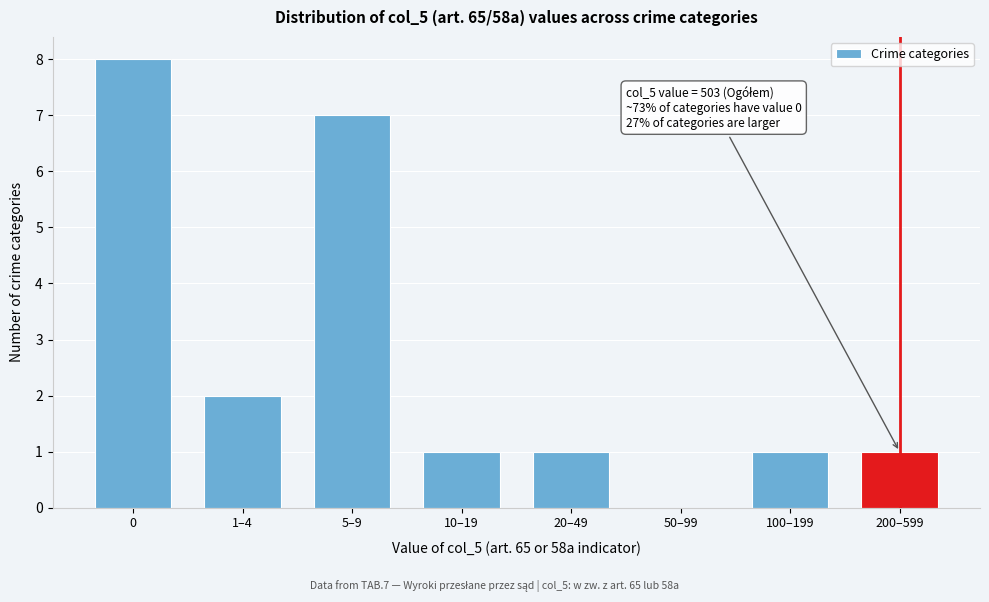

Reading right to left, extract all data points from this chart.

200–599=1	100–199=1	50–99=0	20–49=1	10–19=1	5–9=7	1–4=2	0=8